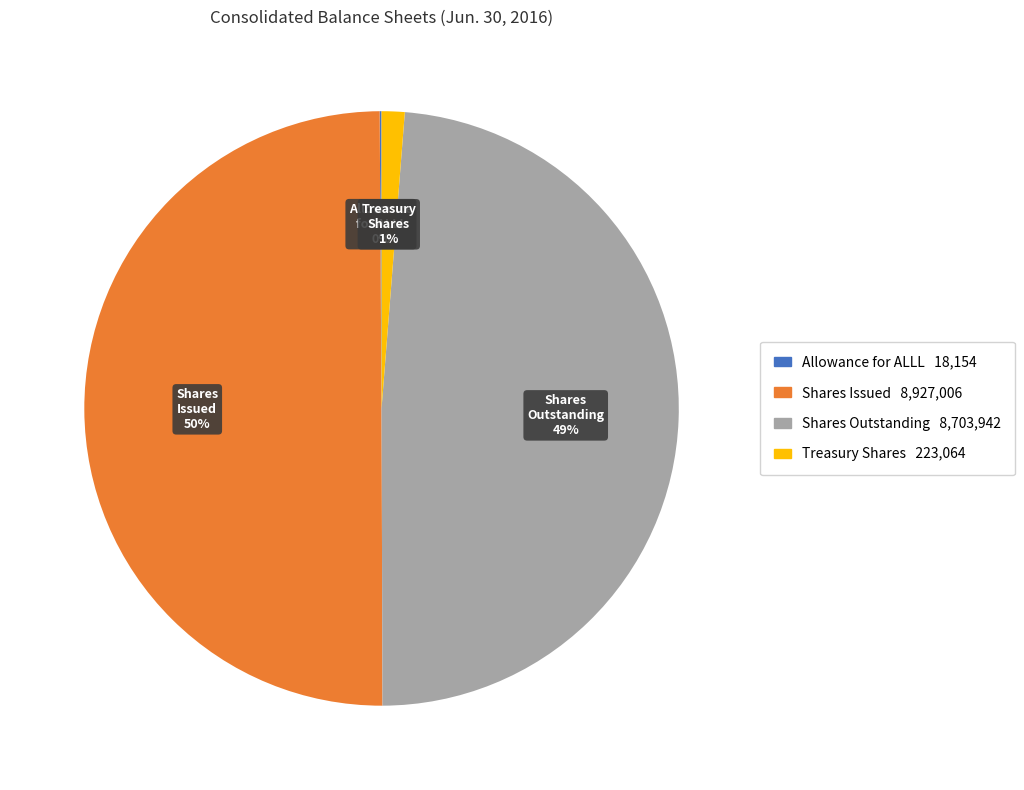

To the nearest percent, what is the average slice percentage?

25%